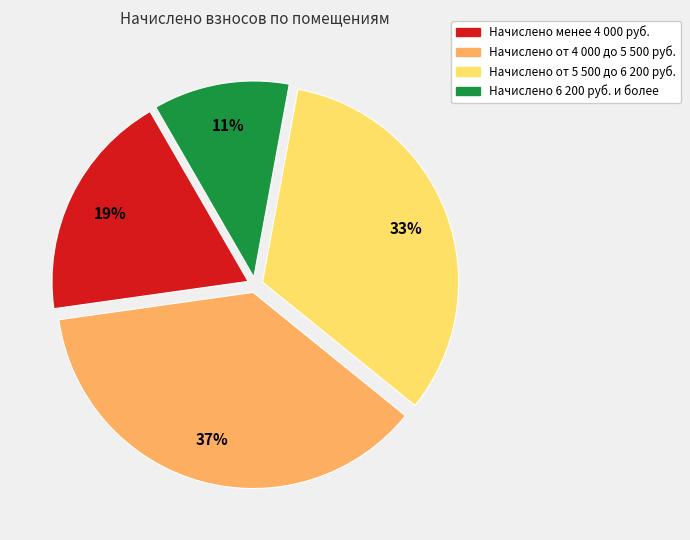

True or false: Начислено менее 4 000 руб. accounts for 30% of the total.

False